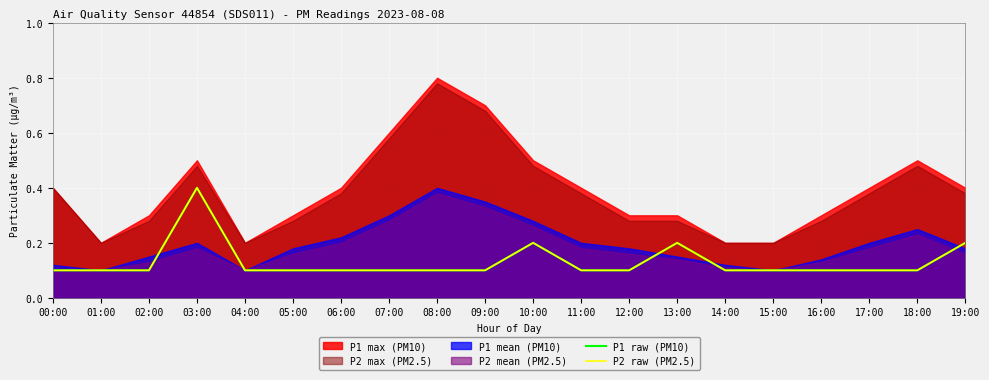

Reading left to right, extract all data points from this chart.

P1 raw (PM10): 0.1	0.1	0.1	0.4	0.1	0.1	0.1	0.1	0.1	0.1	0.2	0.1	0.1	0.2	0.1	0.1	0.1	0.1	0.1	0.2
P2 raw (PM2.5): 0.1	0.1	0.1	0.4	0.1	0.1	0.1	0.1	0.1	0.1	0.2	0.1	0.1	0.2	0.1	0.1	0.1	0.1	0.1	0.2